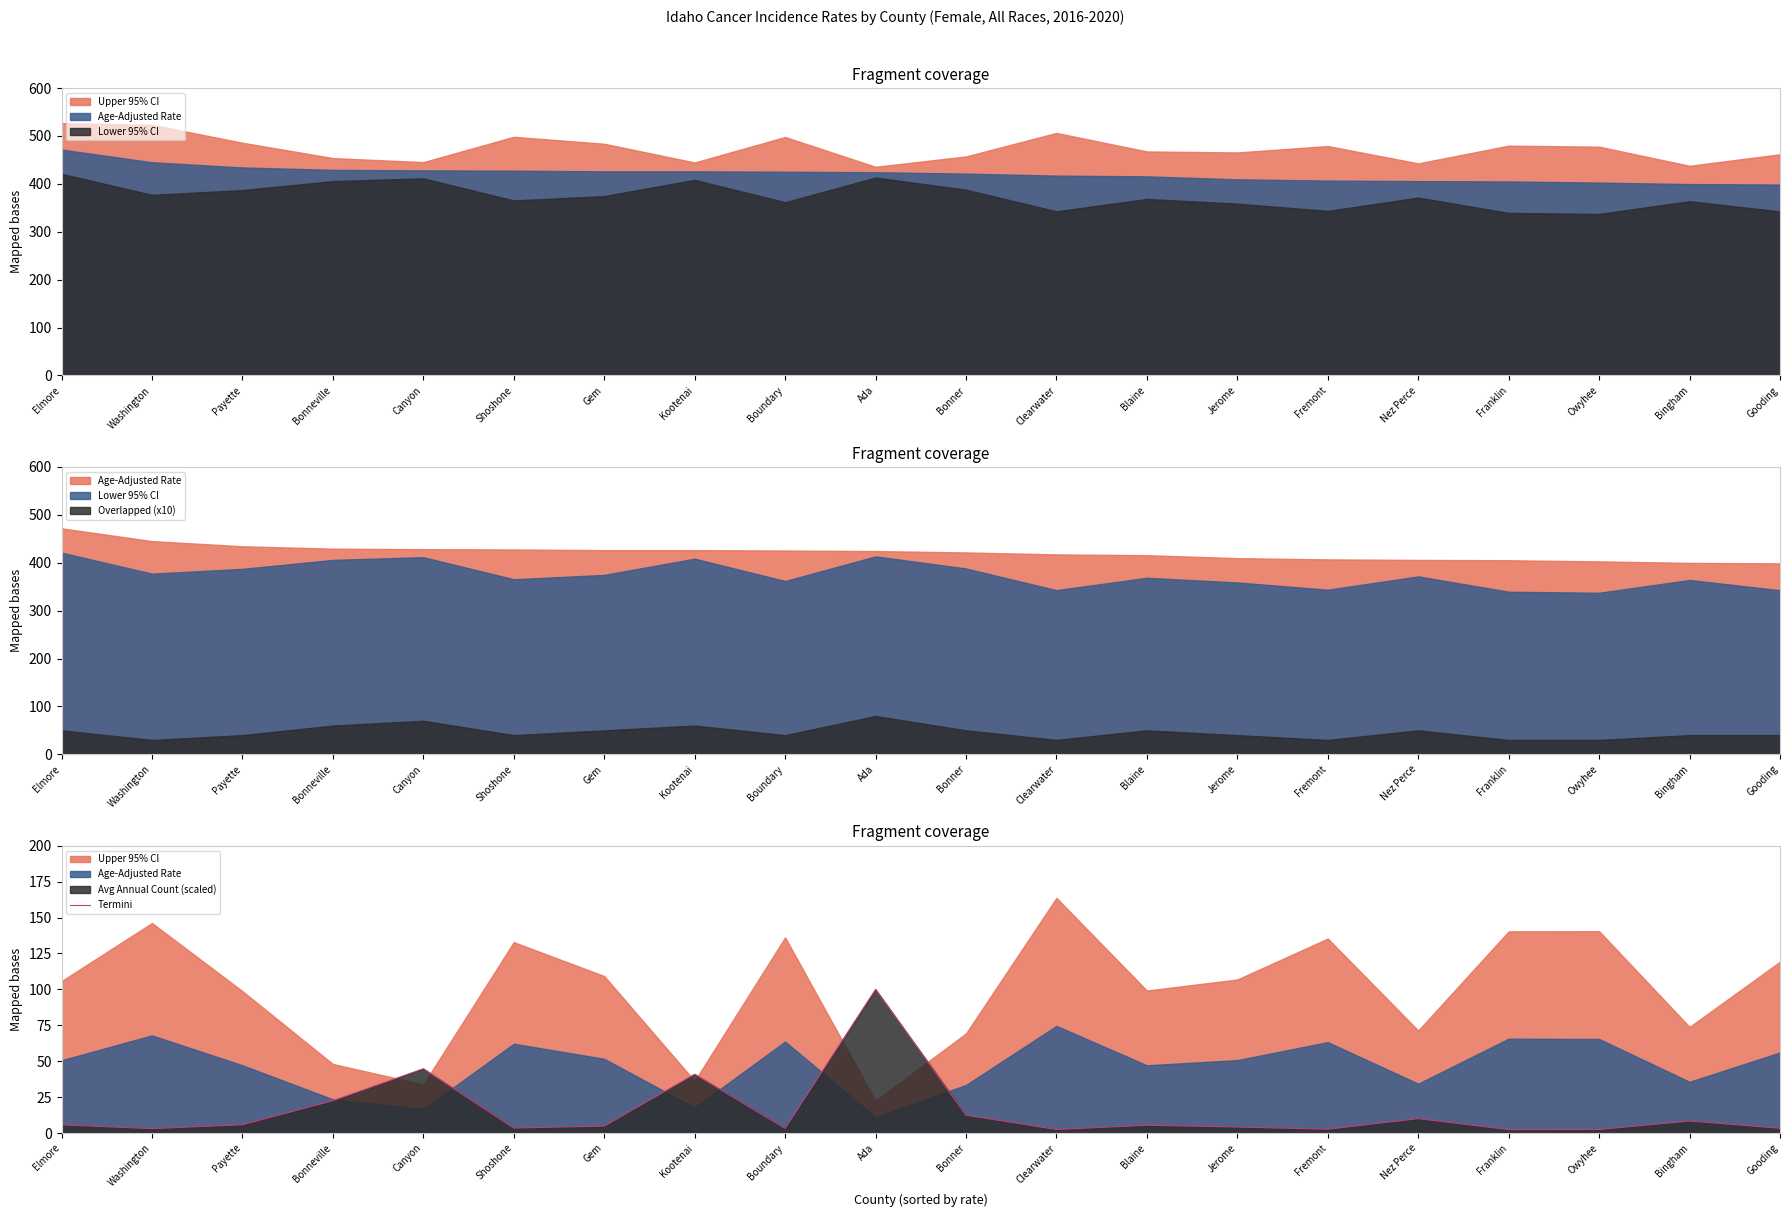

Reading left to right, list all the values displayed in this chart.

Elmore=5.7	Washington=3.1	Payette=5.8	Bonneville=22.5	Canyon=44.8	Shoshone=3.6	Gem=4.9	Kootenai=41.0	Boundary=3.3	Ada=100.0	Bonner=12.5	Clearwater=2.5	Blaine=5.5	Jerome=4.2	Fremont=2.7	Nez Perce=10.1	Franklin=2.4	Owyhee=2.5	Bingham=8.4	Gooding=3.4